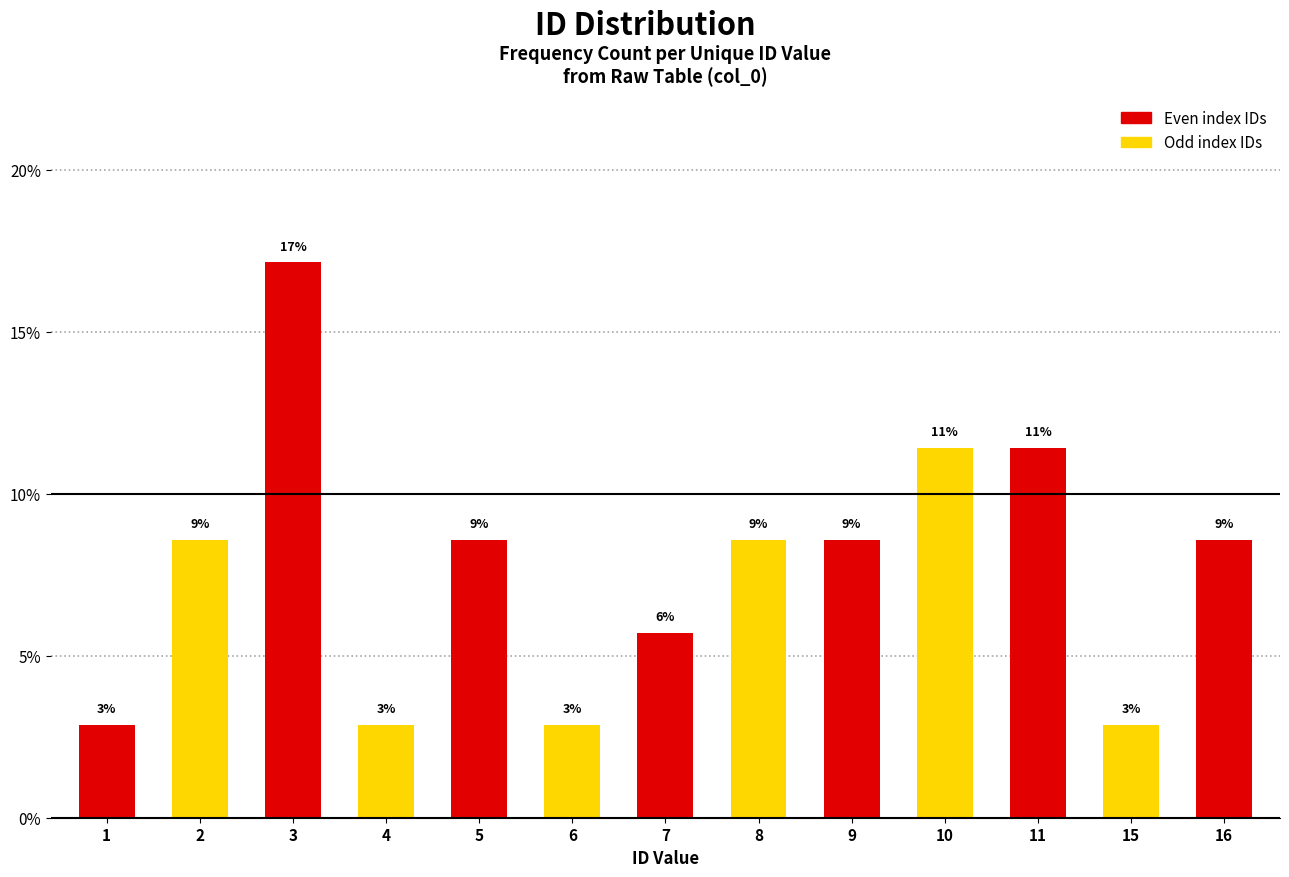

How many bars are there in total?

13